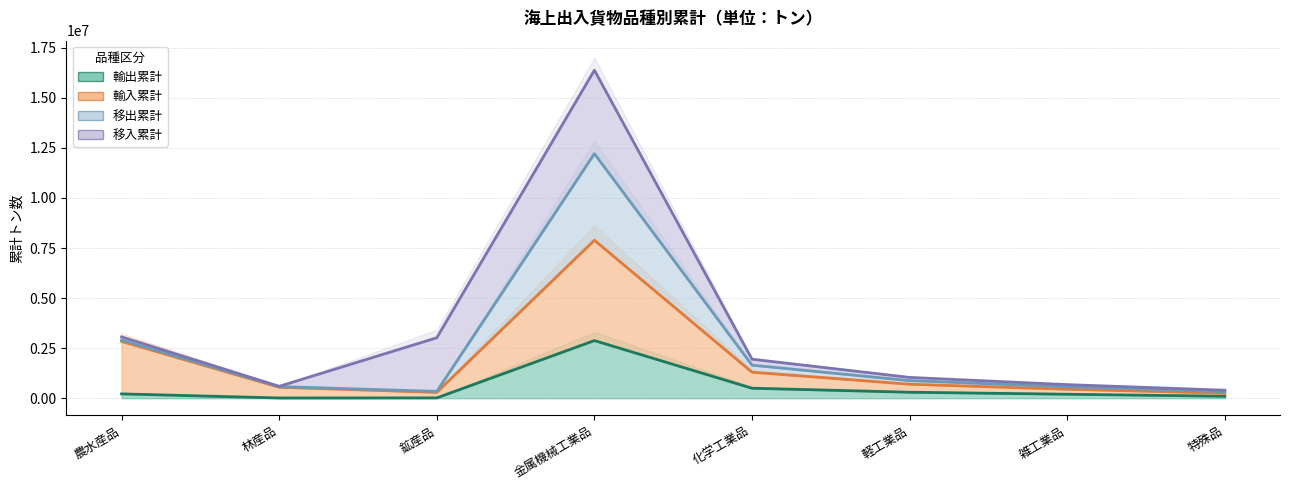

What is the average value of the 輸入累計 series?

1783486